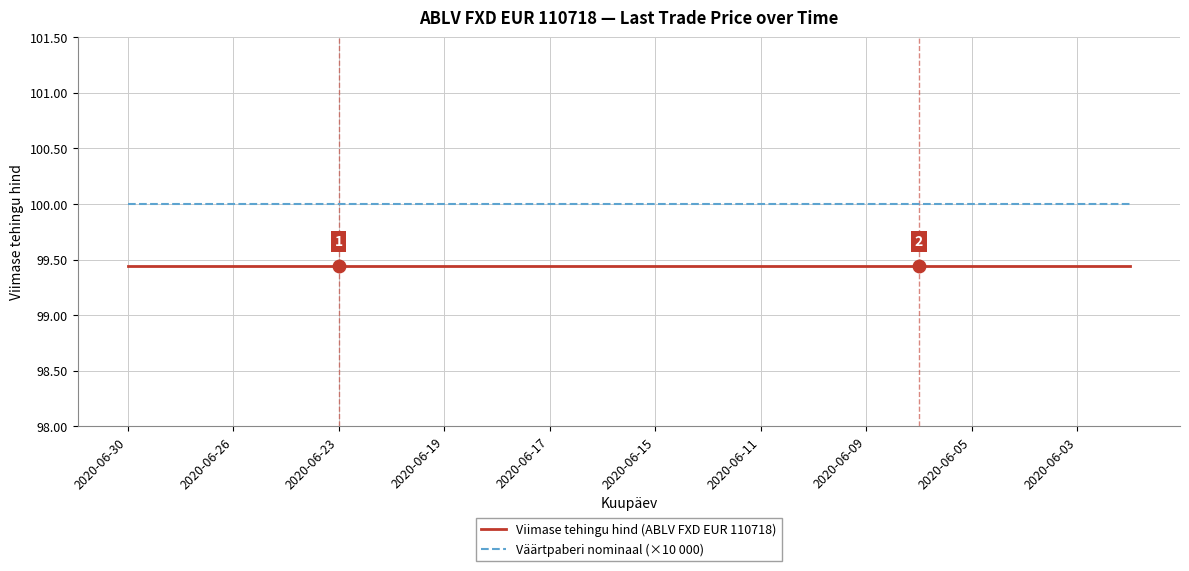

List the series in order of their overall mean, highest first.

Väärtpaberi nominaal (×10 000), Viimase tehingu hind (ABLV FXD EUR 110718)